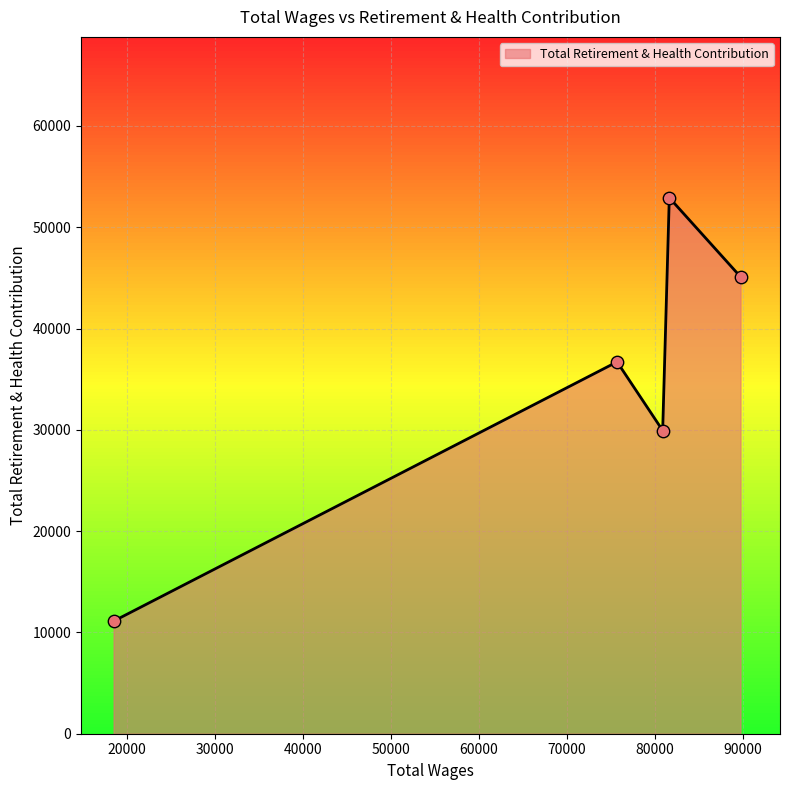

What is the smallest value displayed?

11114